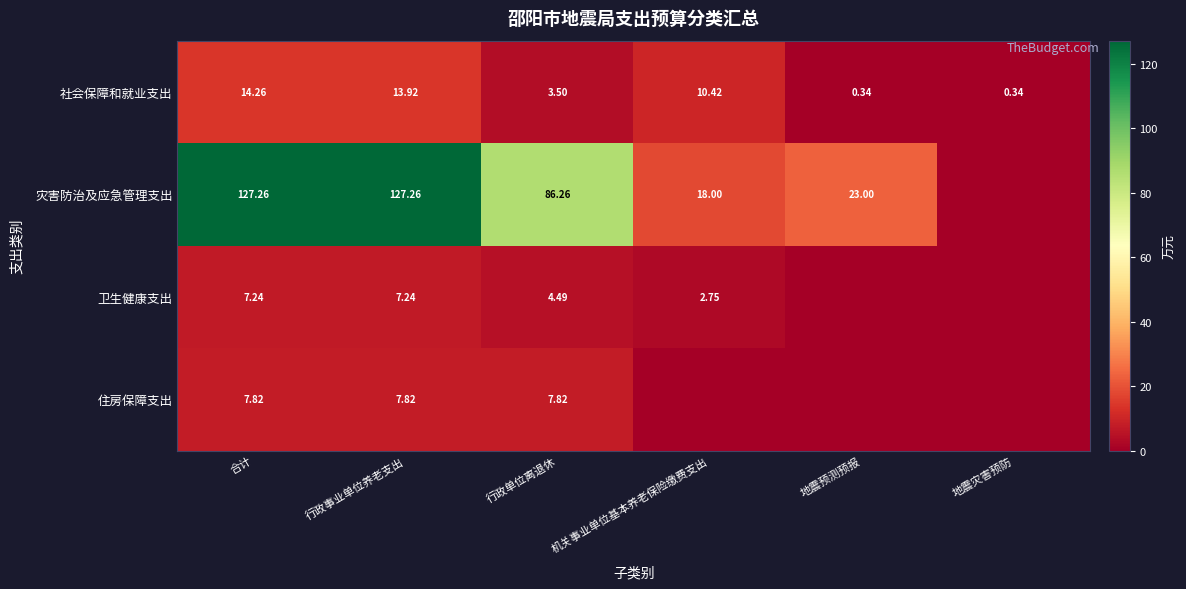

What is the sum of the 卫生健康支出 values at 行政事业单位养老支出 and 合计?

14.5